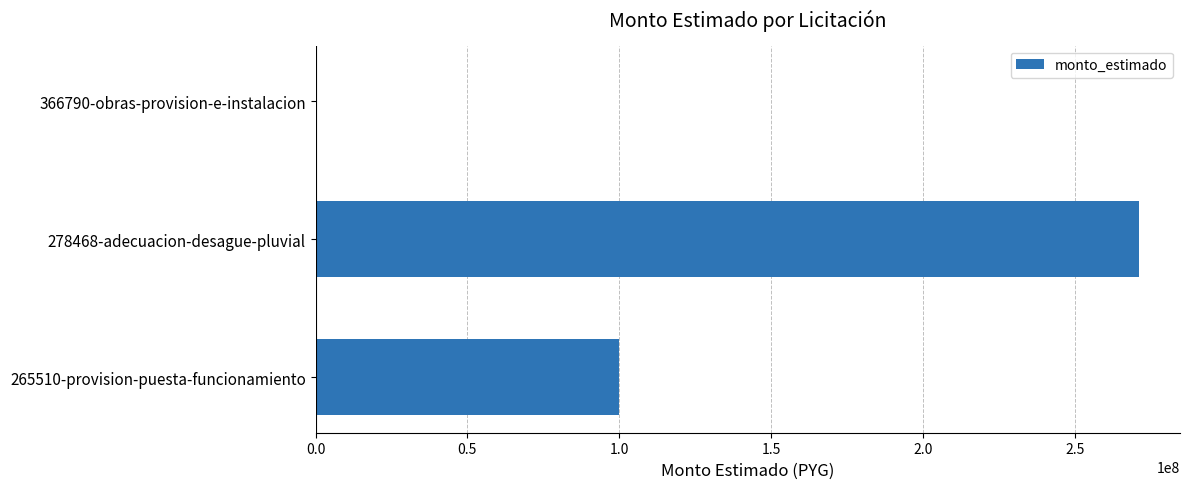

What is the sum of all values?

371103911